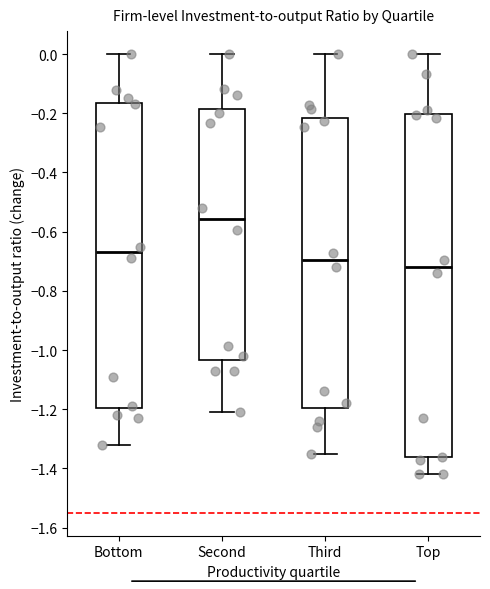

Which box's median line is the highest?

Second